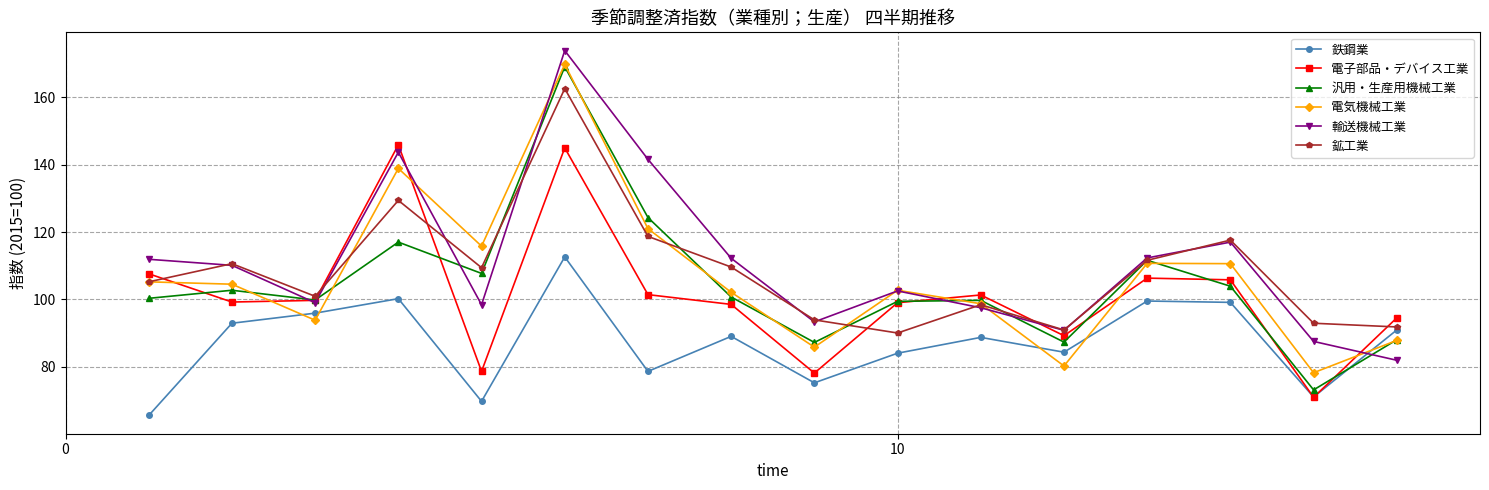

True or false: 鉄鋼業 and 電気機械工業 intersect in this chart.

True